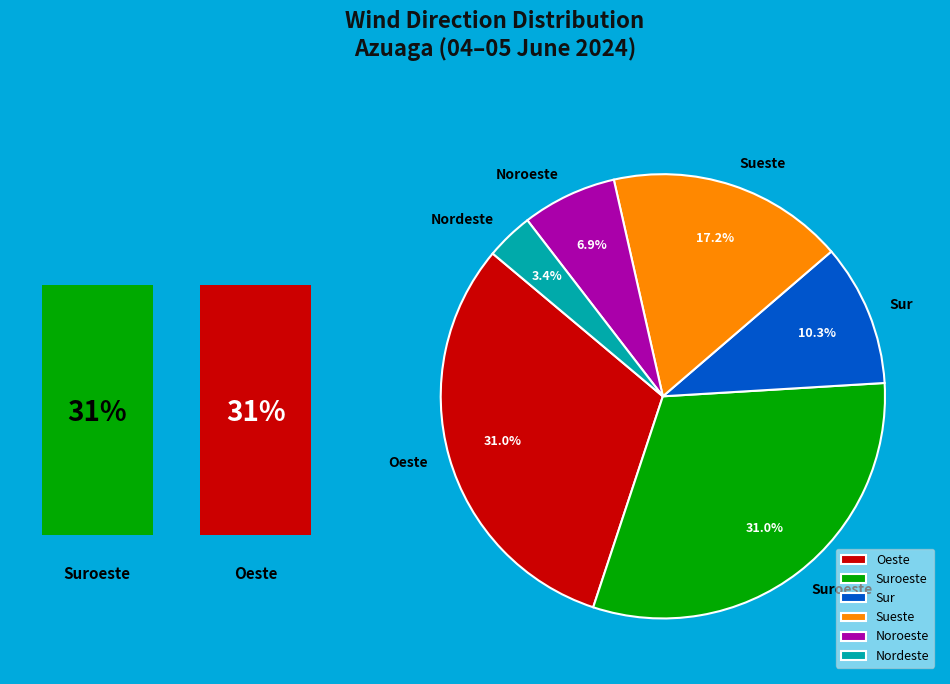

Does Oeste represent more than half of the total?

No